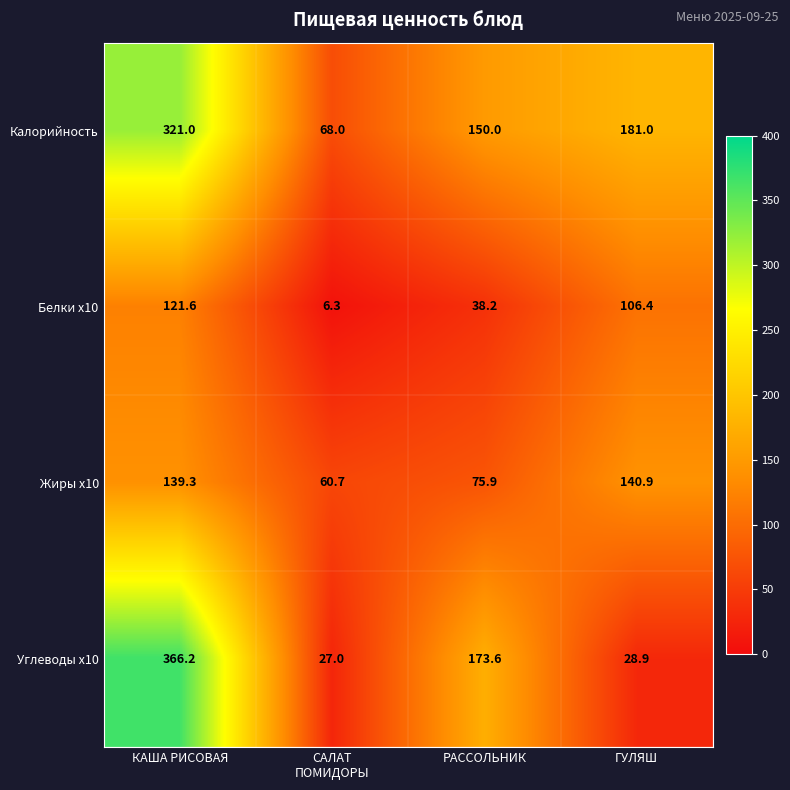

Reading left to right, transcribe all the data shown in this chart.

Калорийность: 321.0	68.0	150.0	181.0
Белки x10: 121.6	6.3	38.2	106.4
Жиры x10: 139.3	60.7	75.9	140.9
Углеводы x10: 366.2	27.0	173.6	28.9